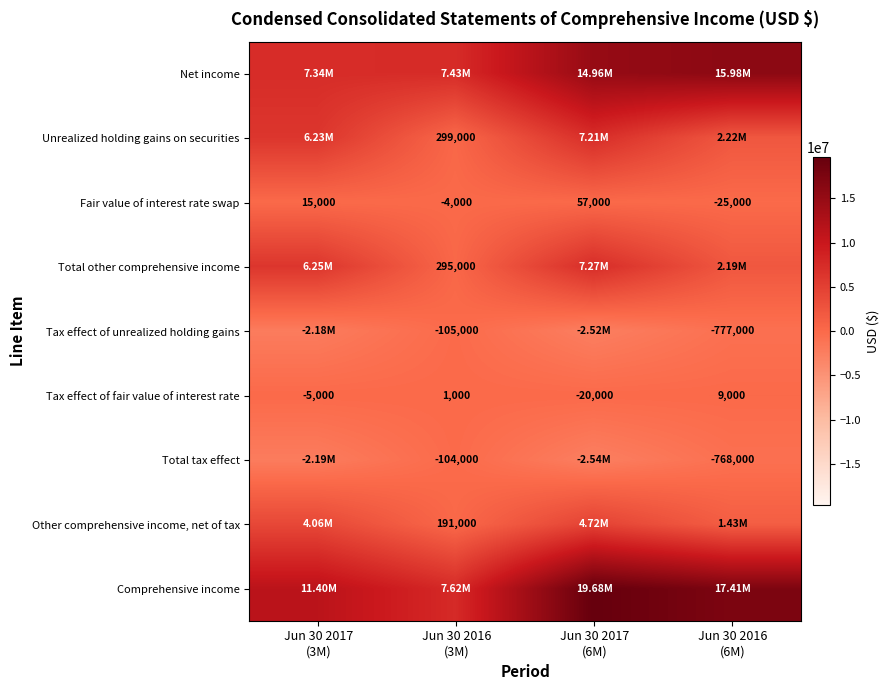

At which label does Comprehensive income first exceed 17408000?

Jun 30 2017 (6M)